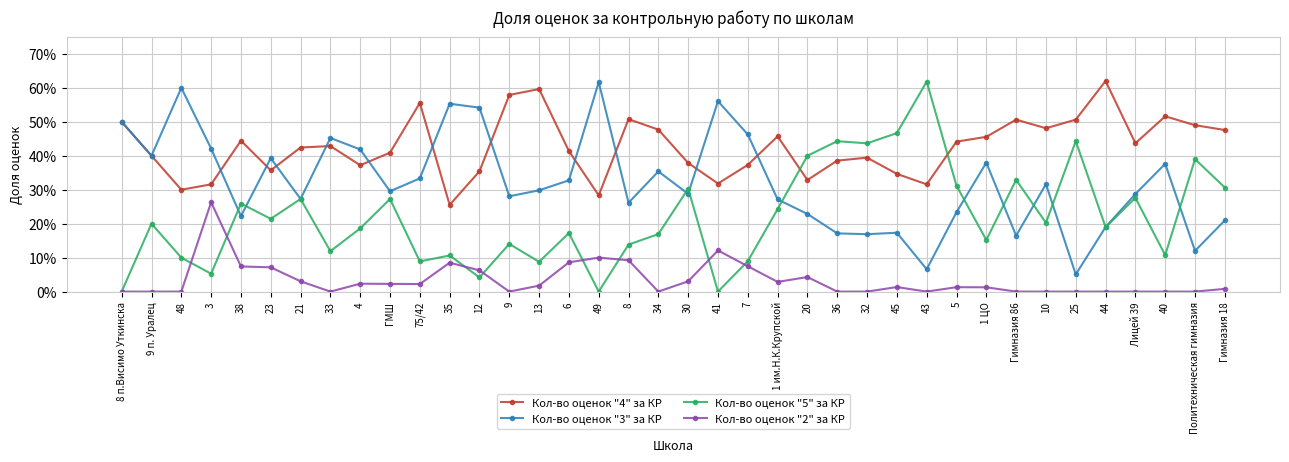

True or false: Кол-во оценок "2" за КР and Кол-во оценок "3" за КР cross at least once.

False